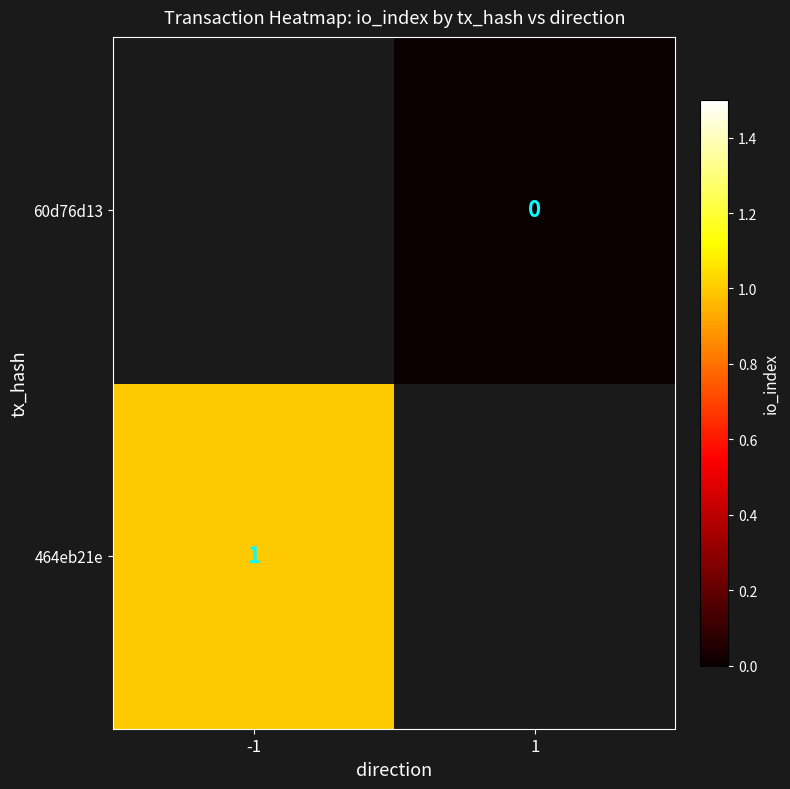

The value of 464eb21e at -1 is 1.4. True or false?

False